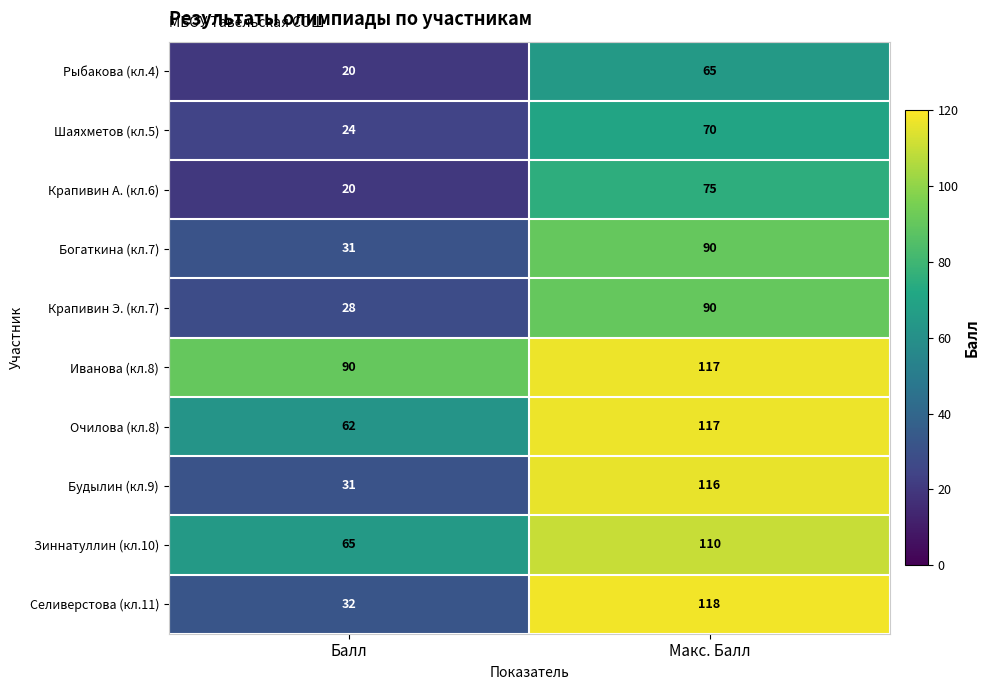

What value does the Рыбакова (кл.4) series have at Балл?

20